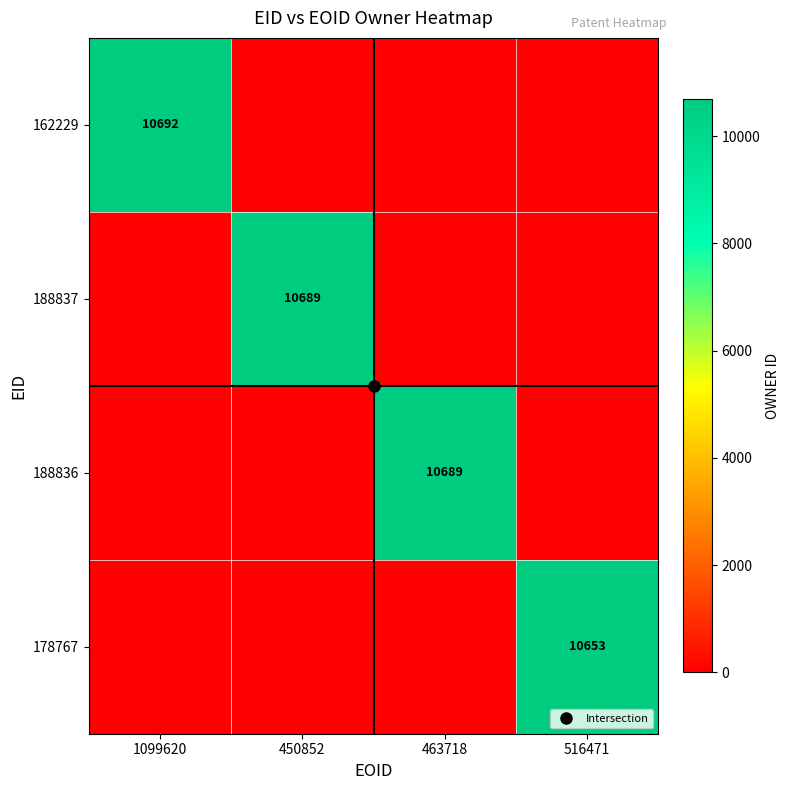

True or false: 188836 has a value of -4294 at 1099620.

False